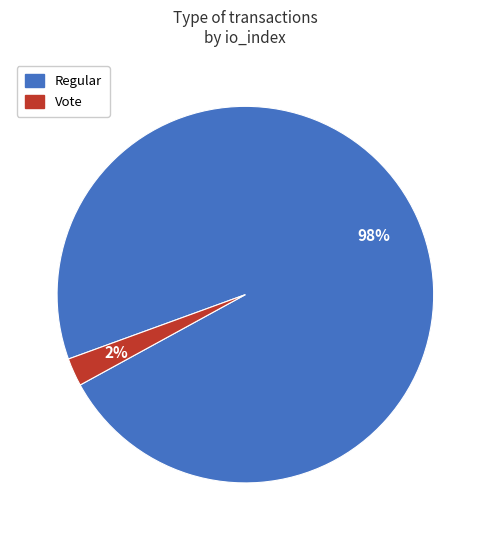

Between Vote and Regular, which is larger?

Regular